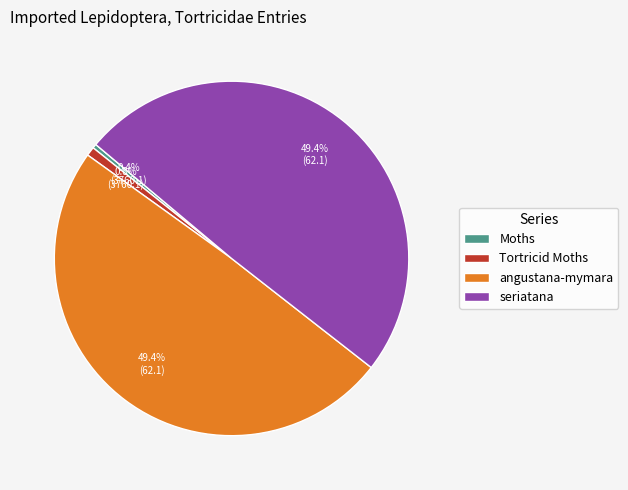

To the nearest percent, what is the difference between the Moths and seriatana slice percentages?

49%